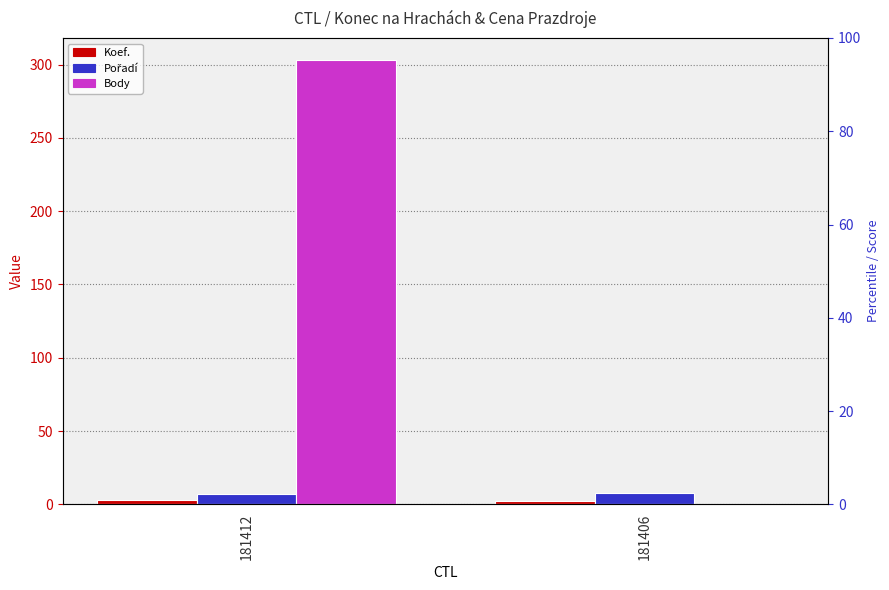

Does the chart contain any negative values?

No